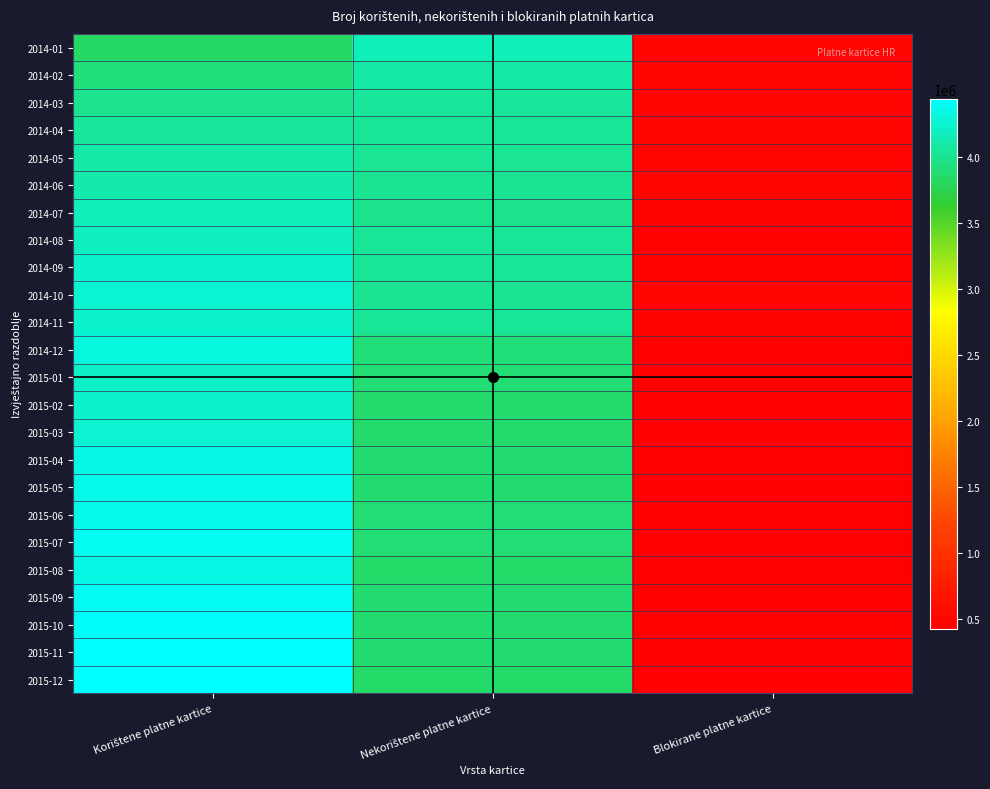

Which label corresponds to the largest value in the chart?

Korištene platne kartice